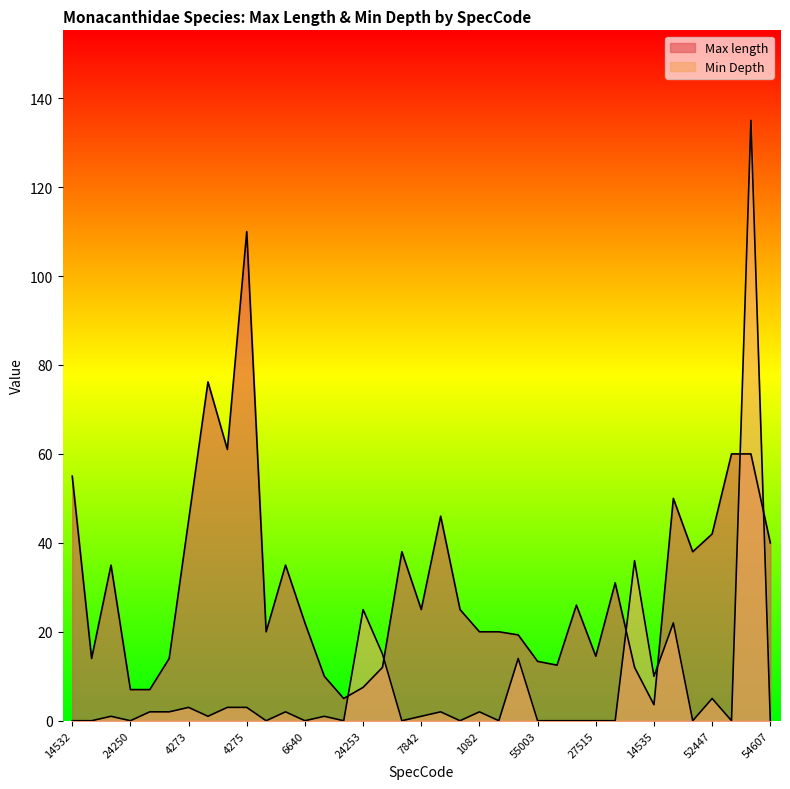

How many times do Max length and Min Depth cross each other?

6